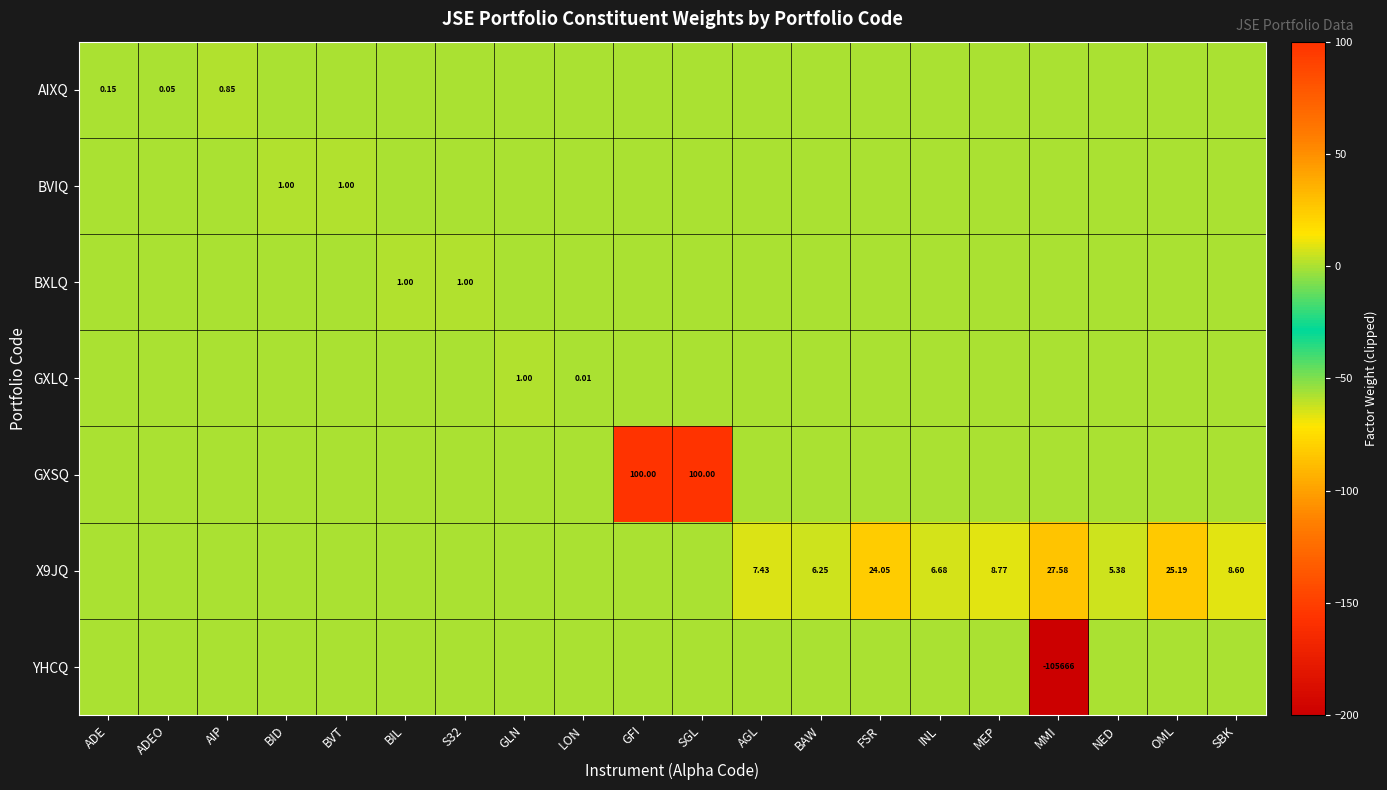

What is the maximum value for GXLQ?

1.0